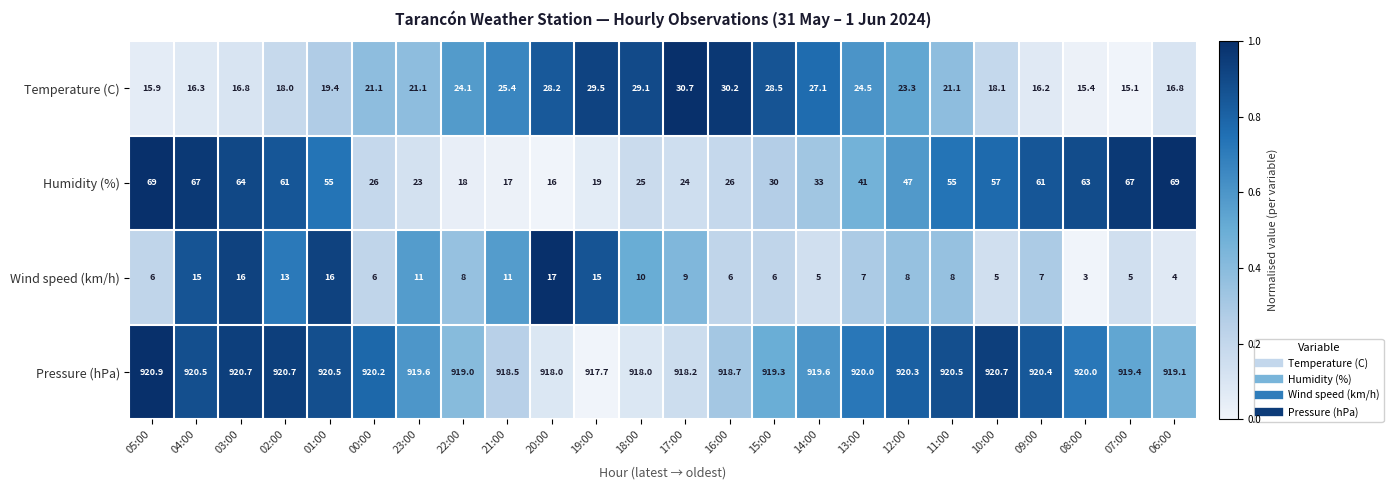

What is the average value of the Wind speed (km/h) series?

9.0